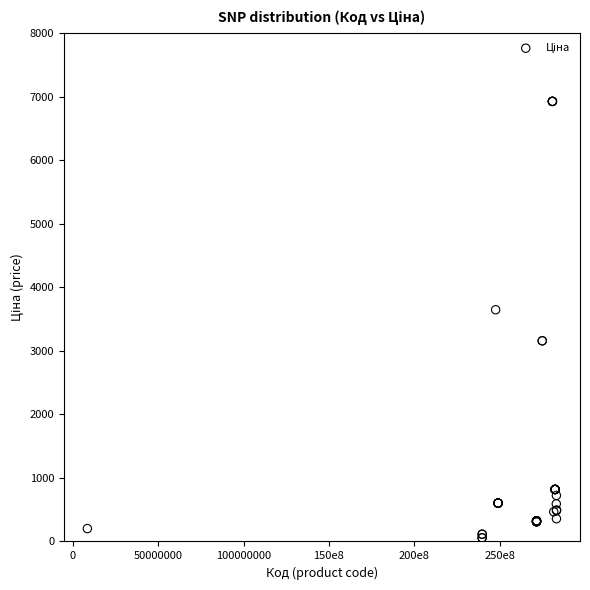

What Y value in the scatter plot is closest to 3491?

3646.5